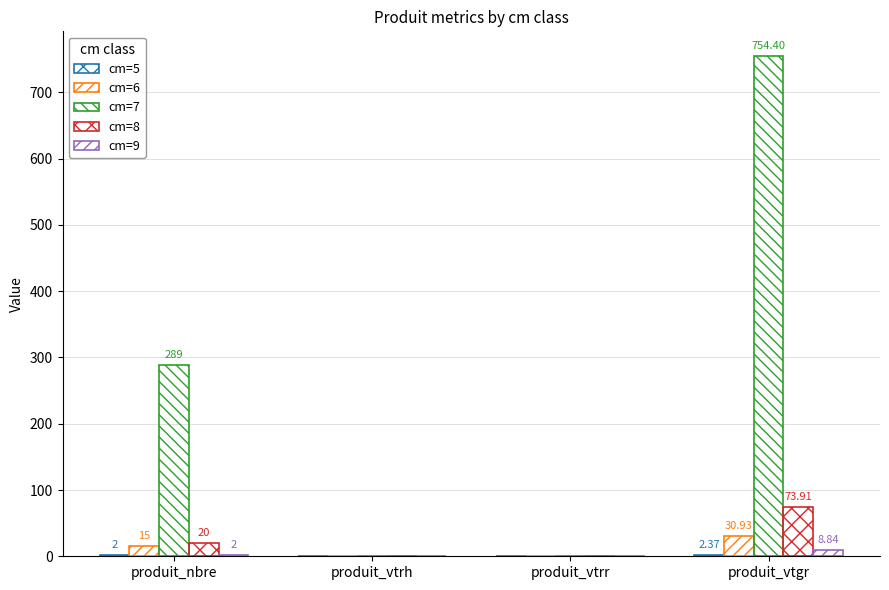

At which category is the sum across all series the highest?

produit_vtgr